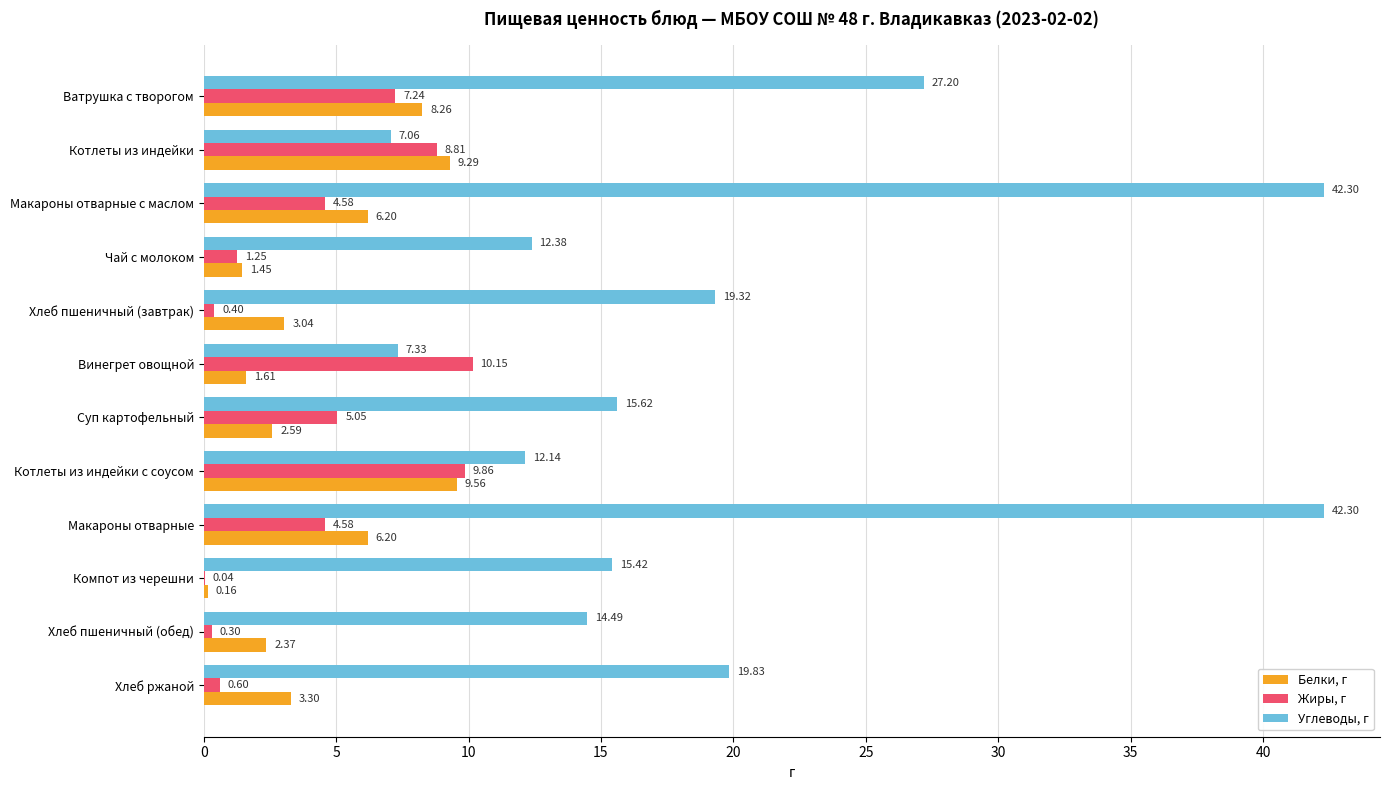

How many data points in Жиры, г are above 4?

7